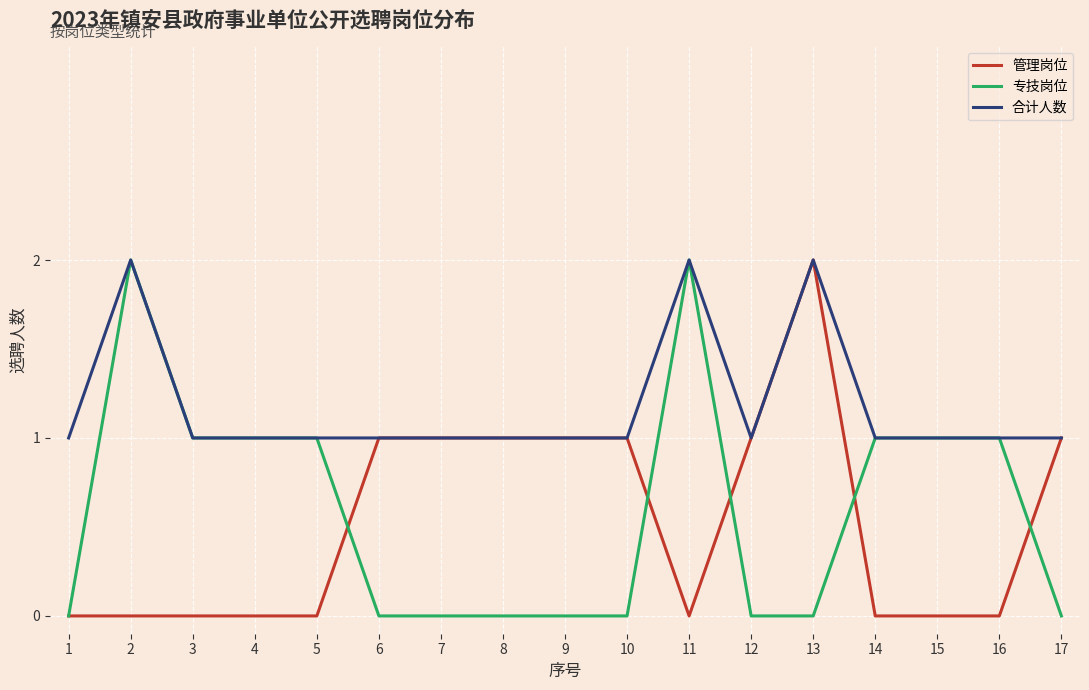

What is the total value across all series at 13?

4